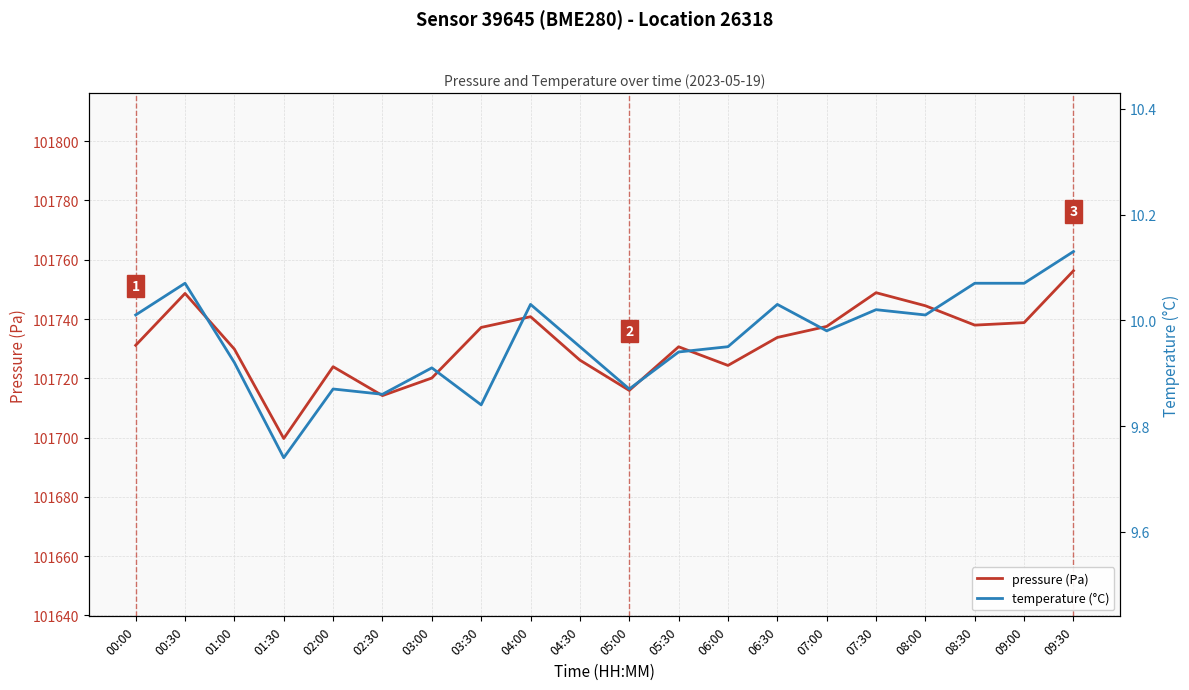

Rank the series at 08:30 from highest to lowest value.

pressure (Pa), temperature (°C)